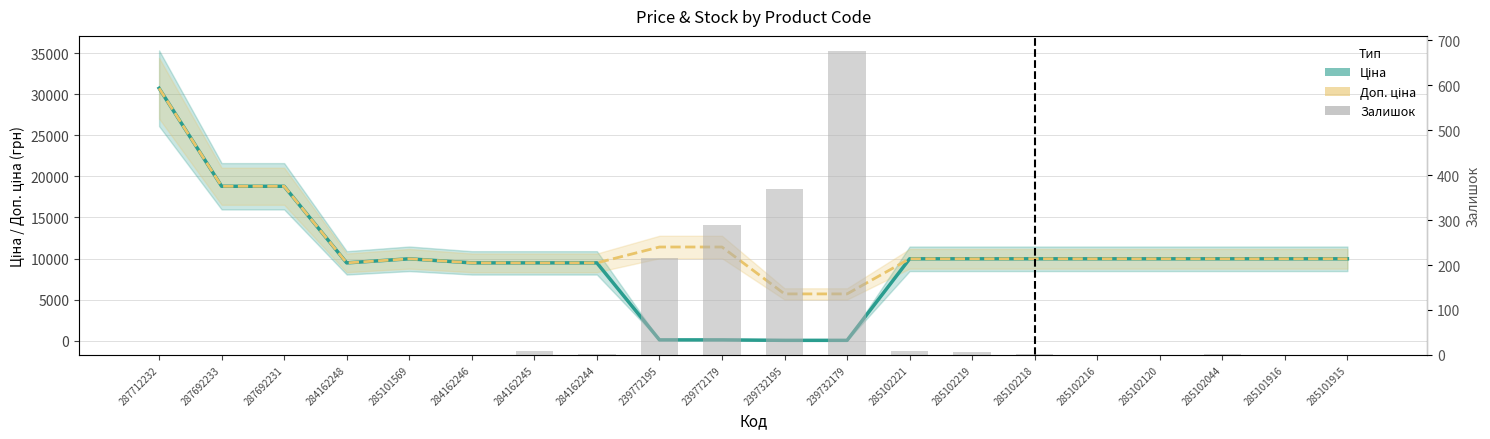

What is the greatest value displayed?

30717.1